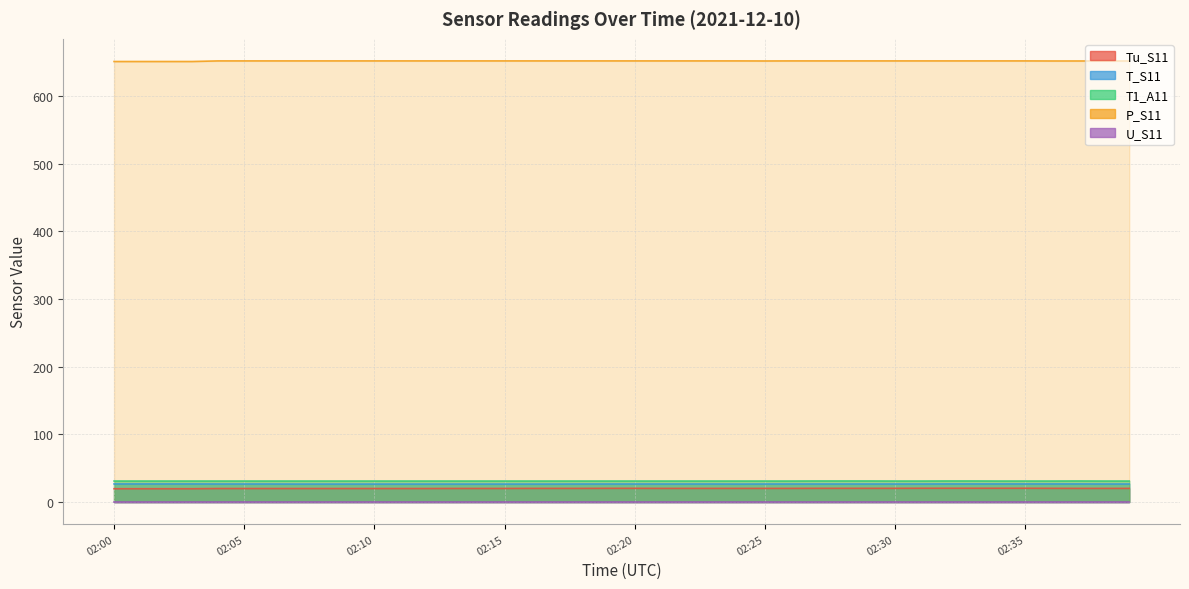

How many data points does each series have?

40